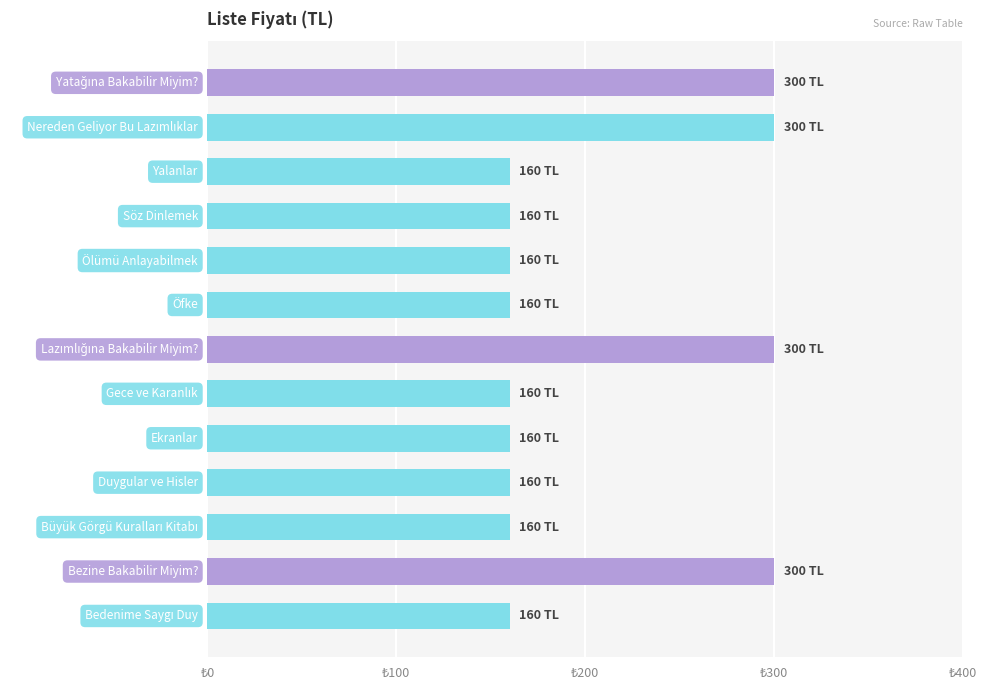

Count the number of data series in this chart.

1